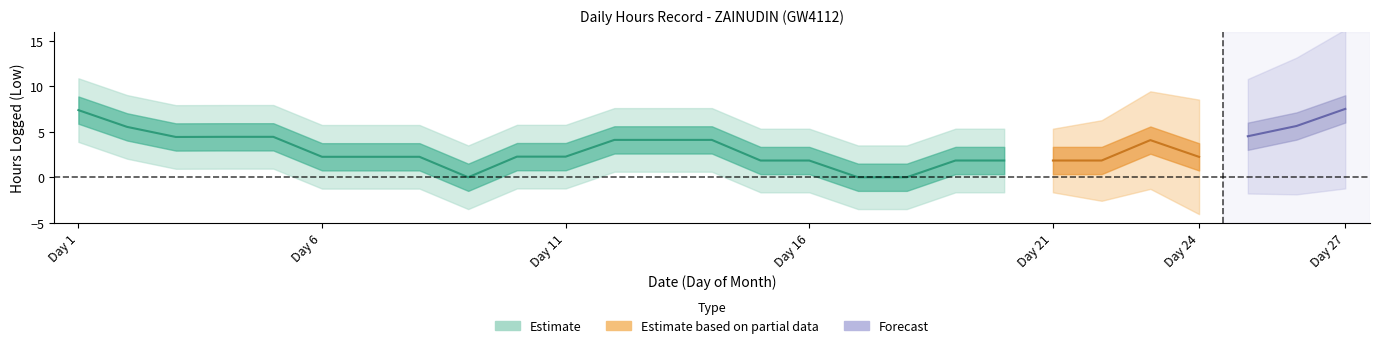

The value at 26 is -3.8. True or false?

False